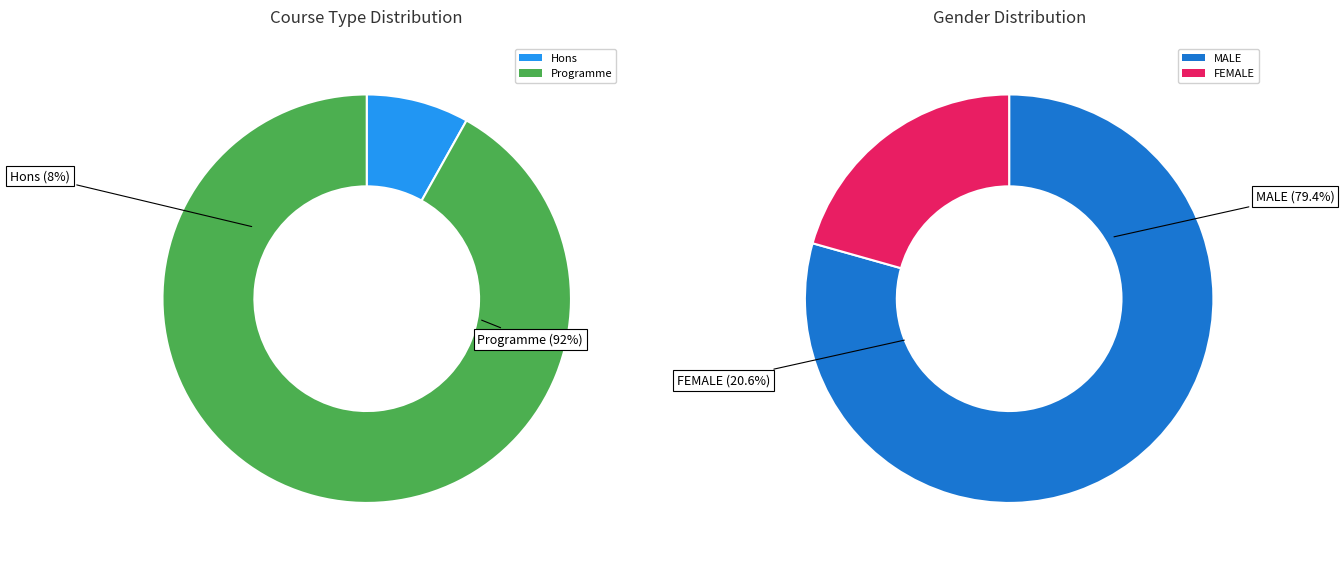

To the nearest percent, what portion does Hons represent?

8%